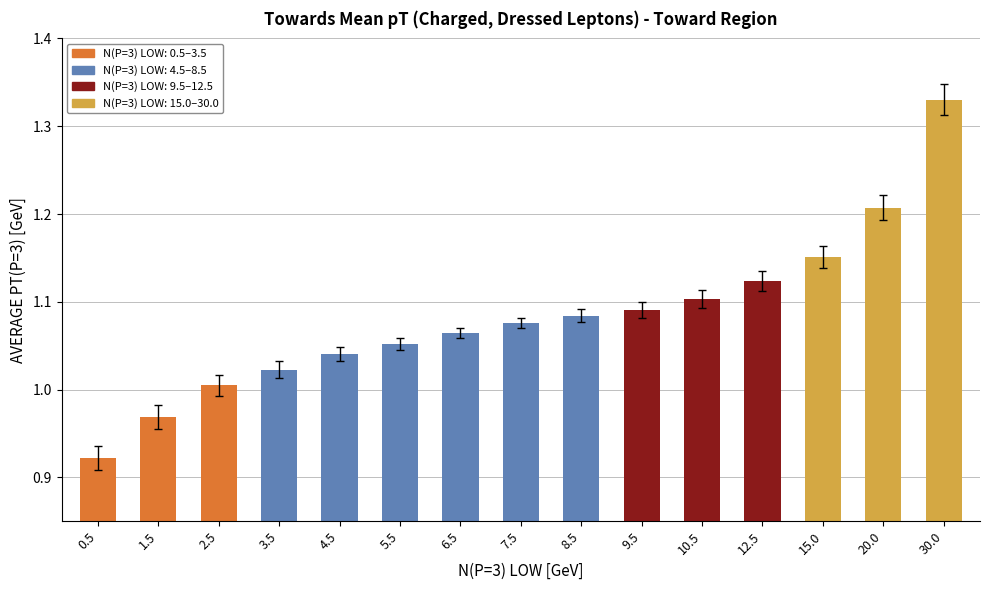

At which label does the data first exceed 1?

2.5